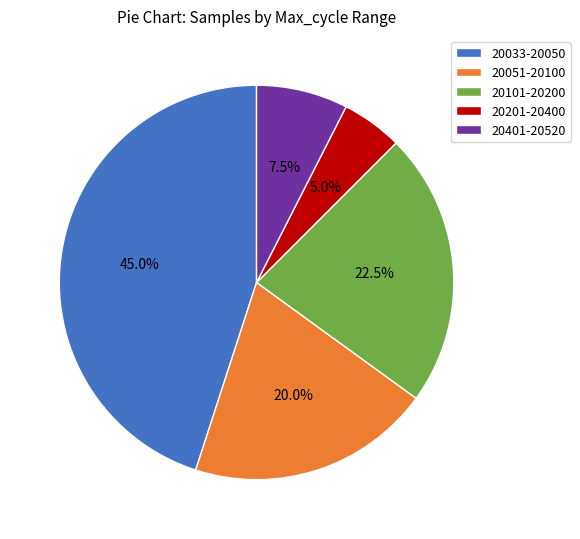

How many segments does this pie chart have?

5